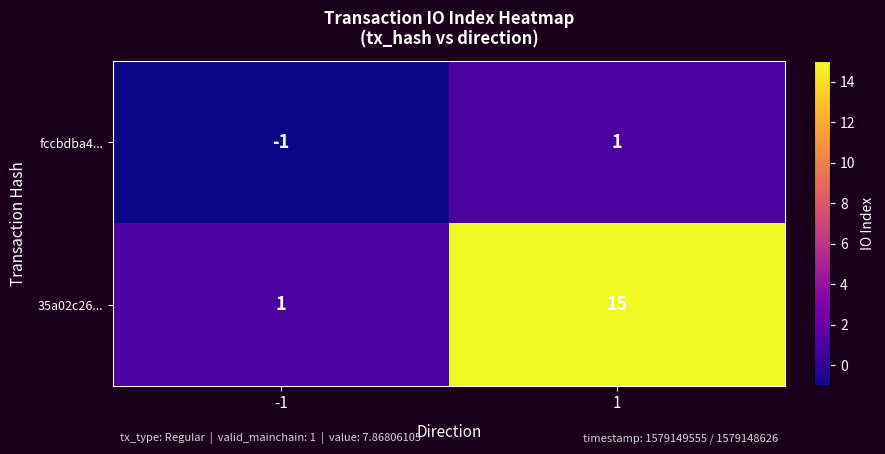

True or false: fccbdba4... has a value of -1 at -1.

True